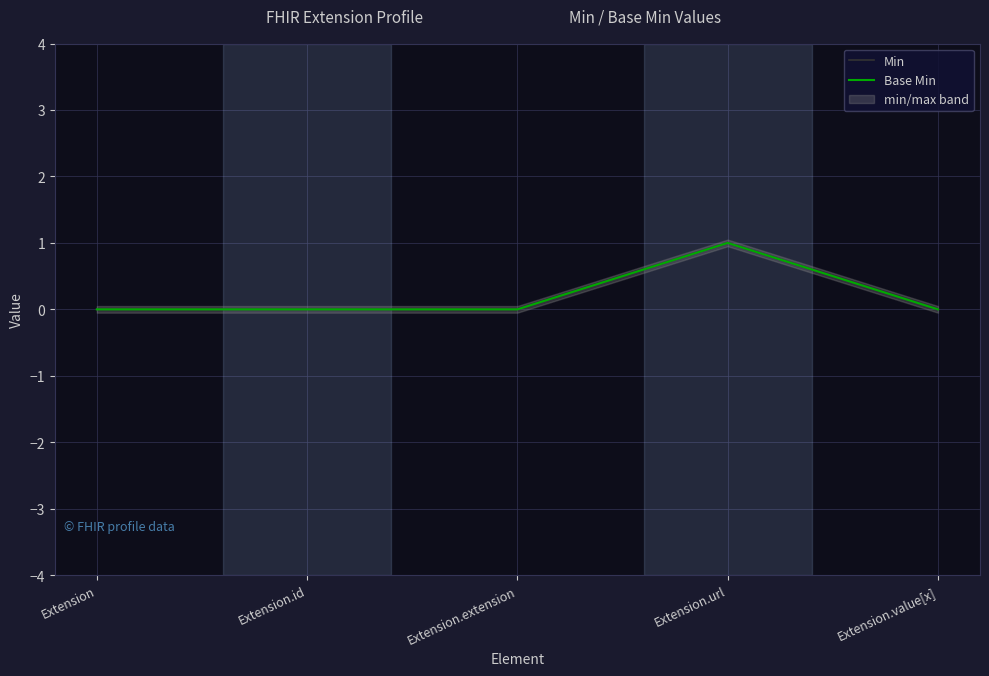

Rank the categories by Base Min value from lowest to highest.

Extension, Extension.id, Extension.extension, Extension.value[x], Extension.url